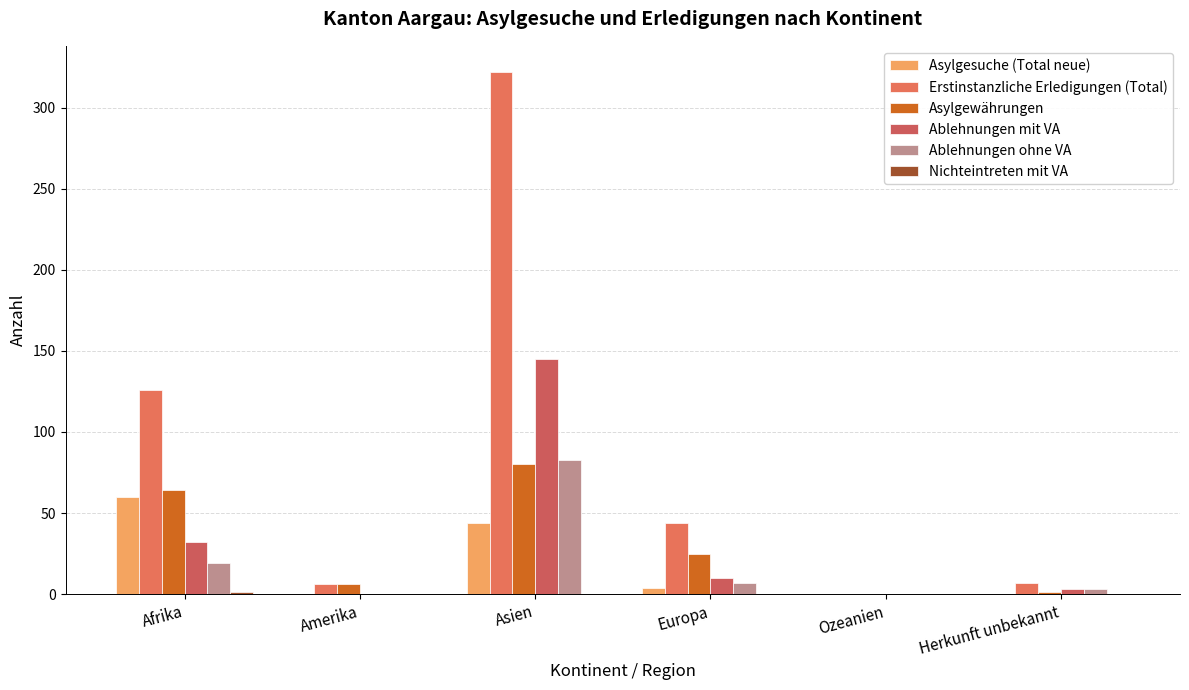

The Erstinstanzliche Erledigungen (Total) series shows -197 at Ozeanien. True or false?

False